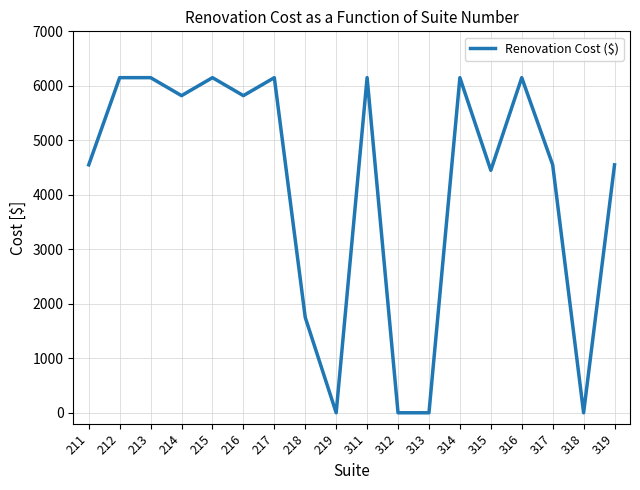

Does the chart have visible grid lines?

Yes